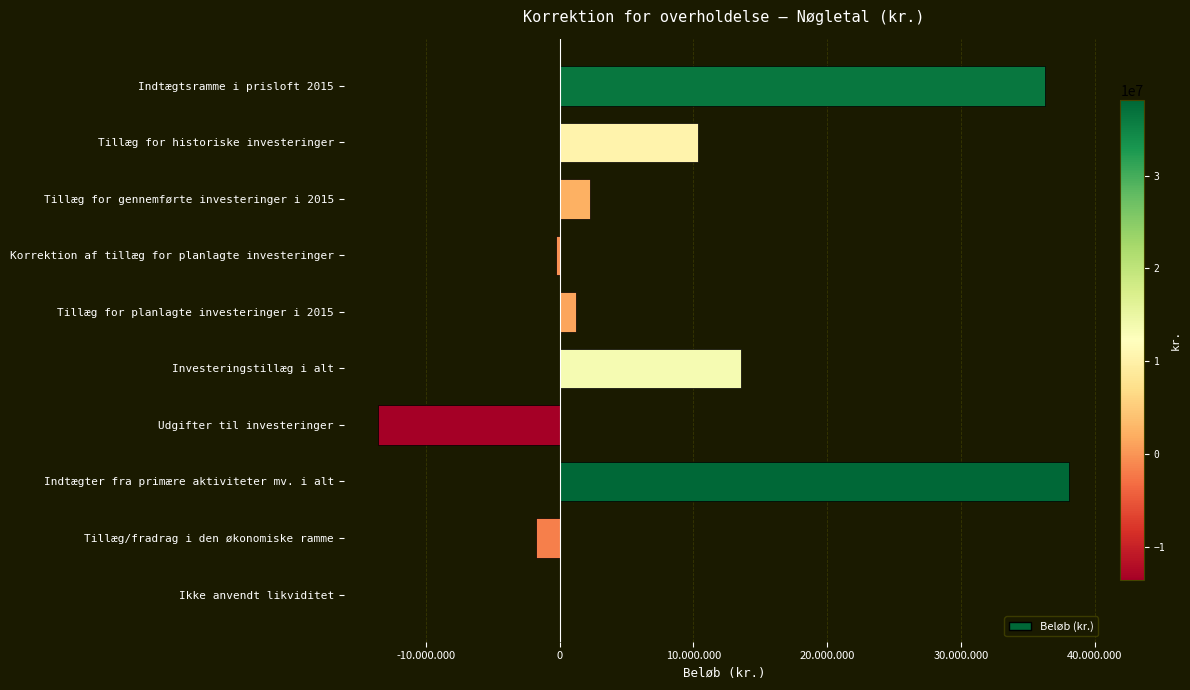

Does the chart contain stacked bars?

No